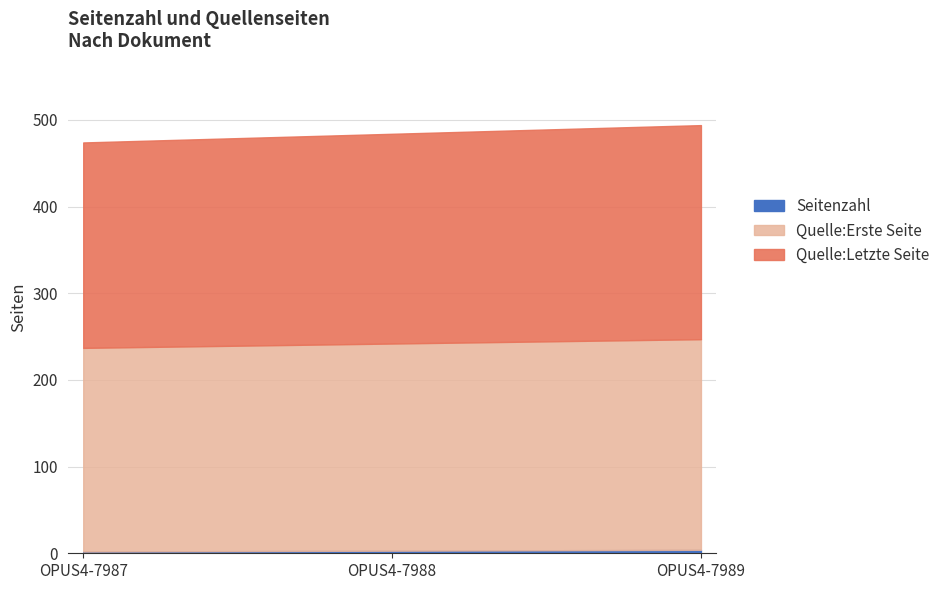

At which label is Seitenzahl closest to 3?

OPUS4-7988